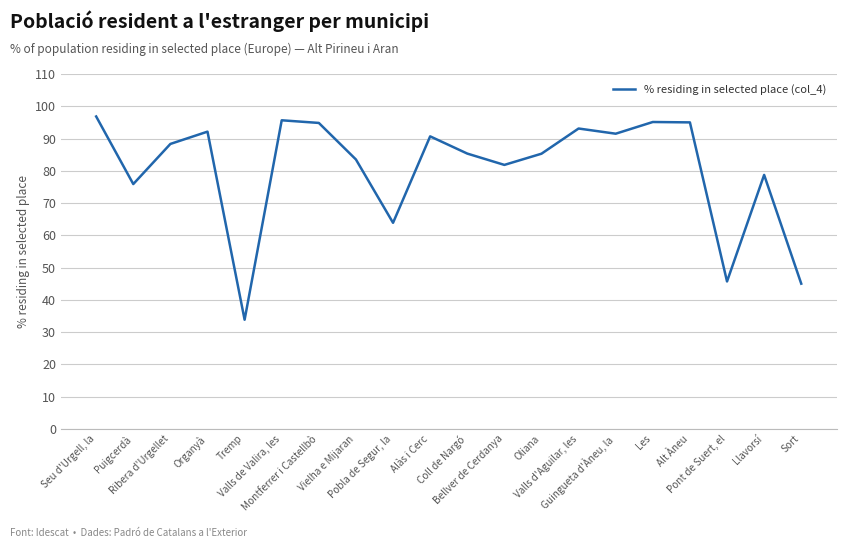

What is the minimum value shown in the chart?

33.8